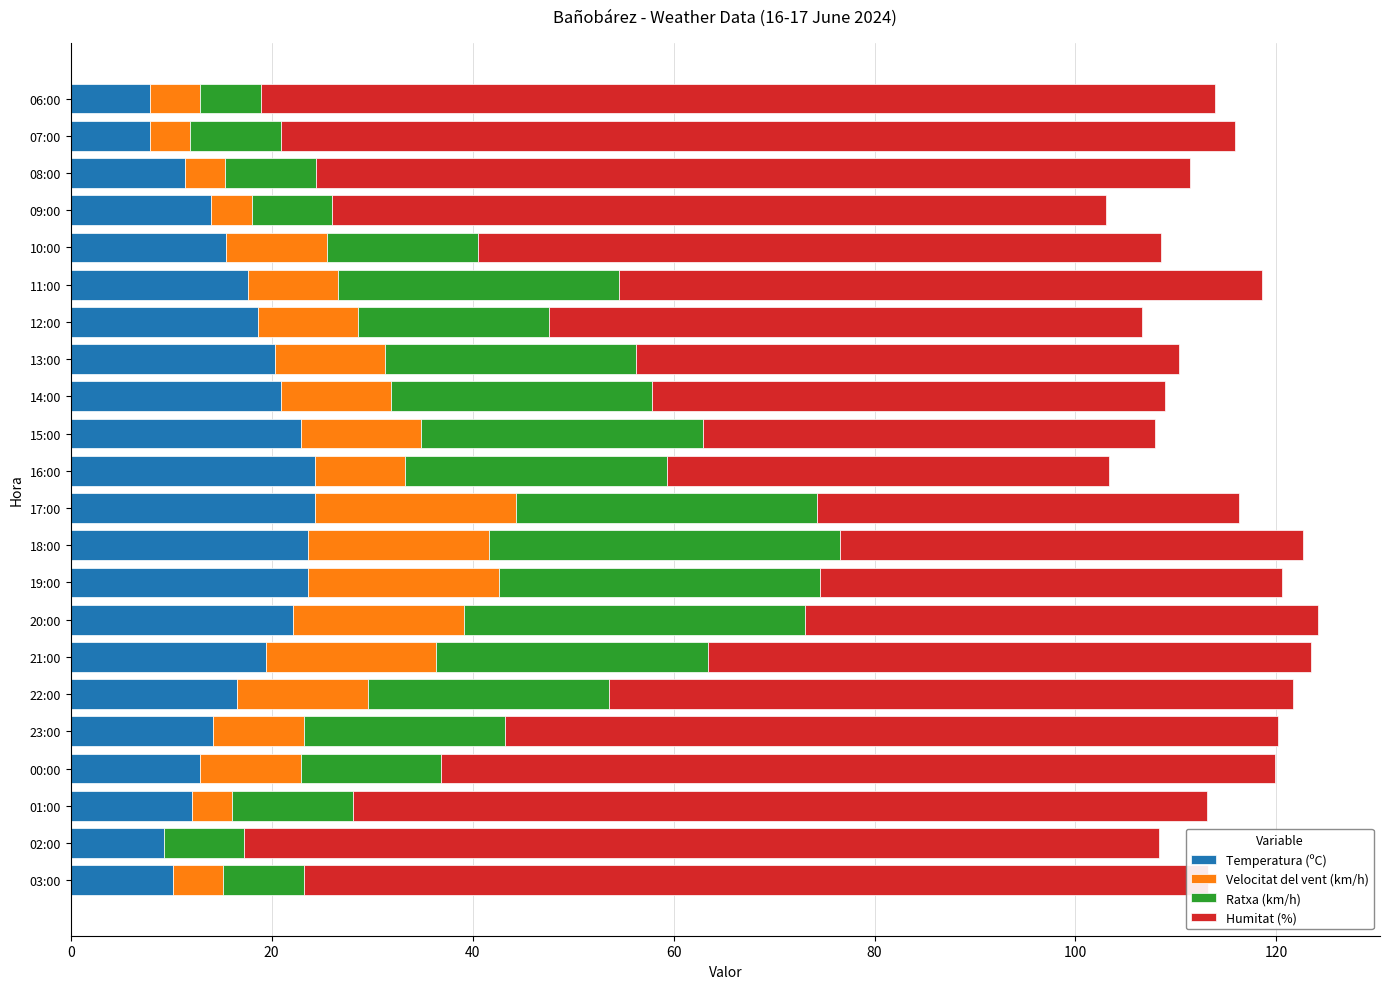

True or false: Temperatura (ºC) has a value of 12.9 at 00:00.

True